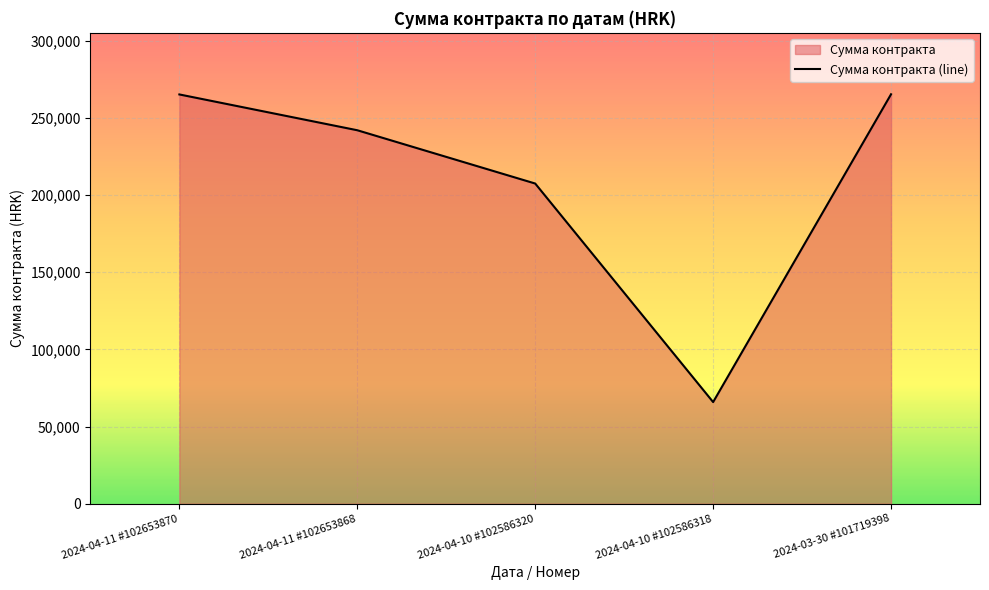

Reading left to right, extract all data points from this chart.

265200	242000	207470	65859	265314